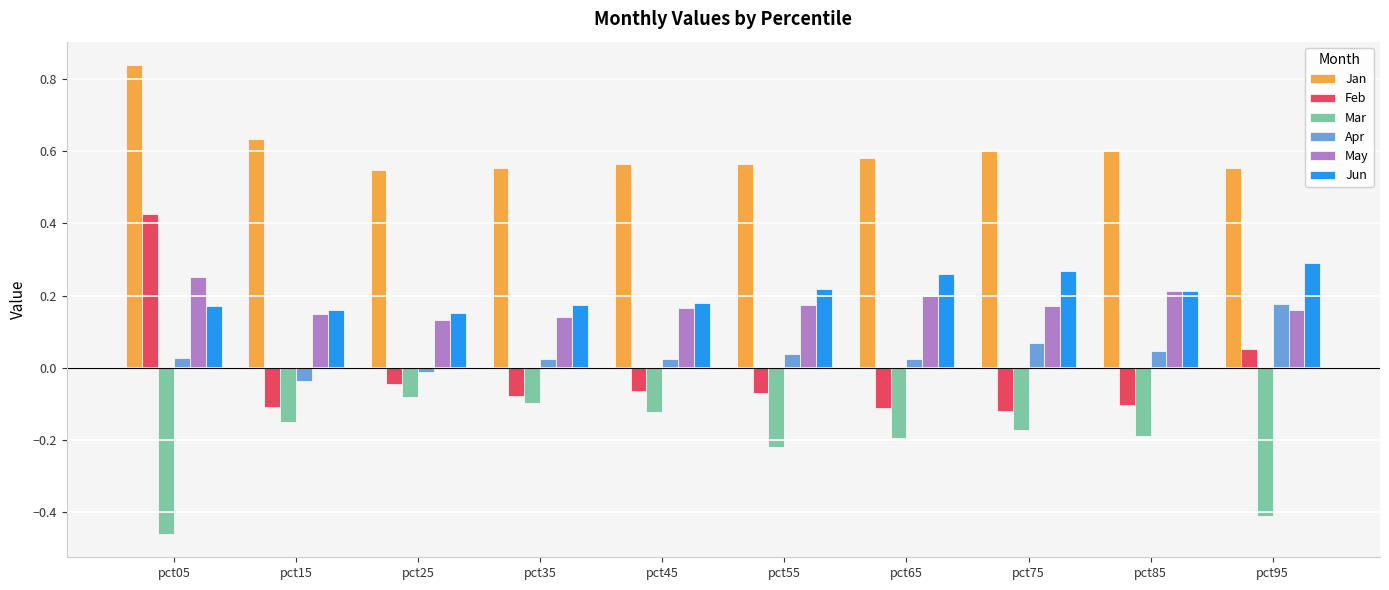

What is the sum of all May values?

1.8